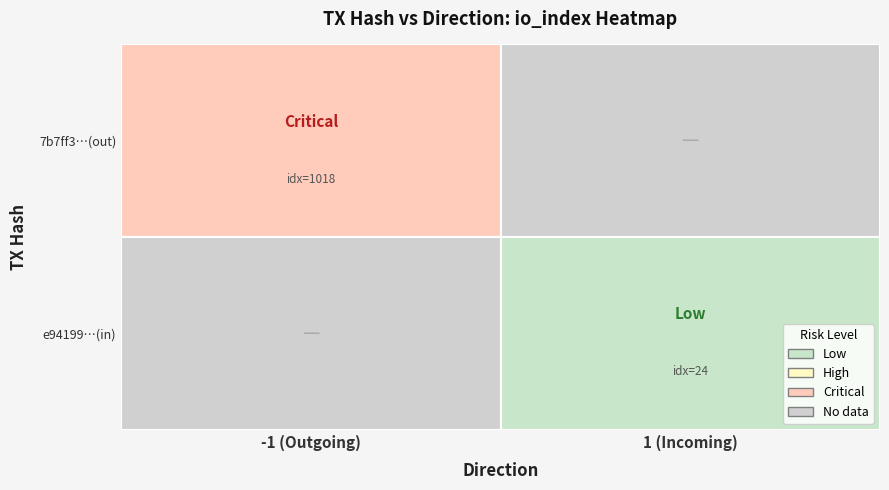

At how many categories does at least one series exceed 995?

1